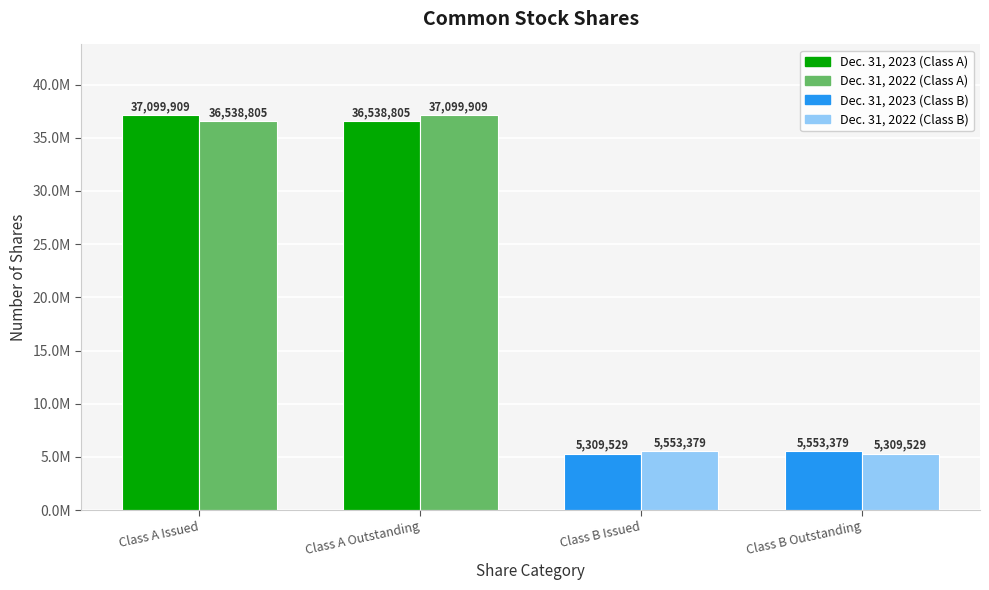

True or false: Dec. 31, 2023 has a value of 3866105 at Class B Outstanding.

False